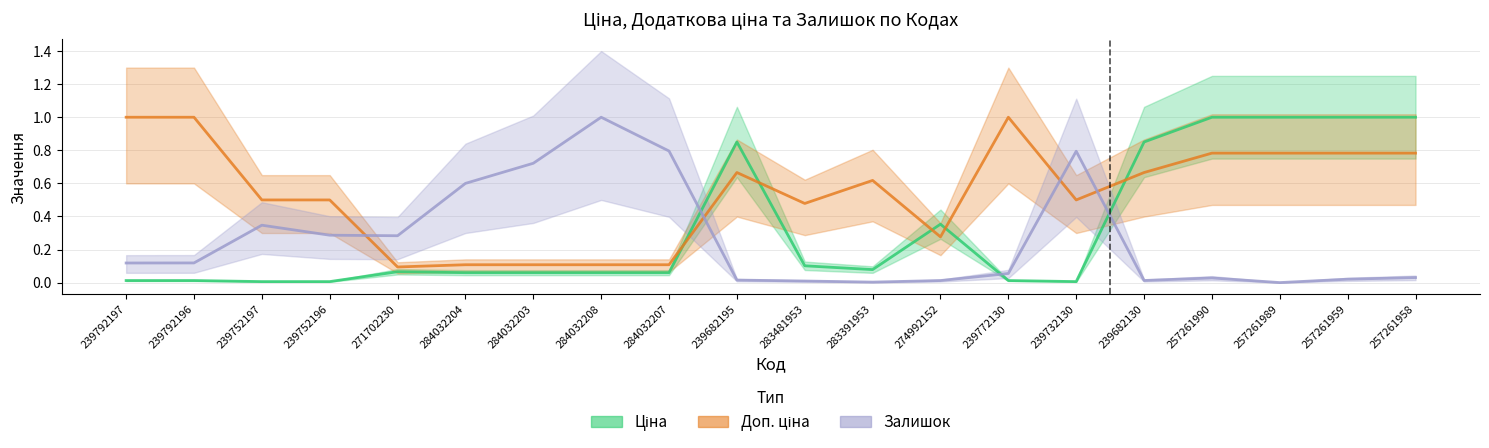

How many times do Ціна and Доп. ціна cross each other?

5